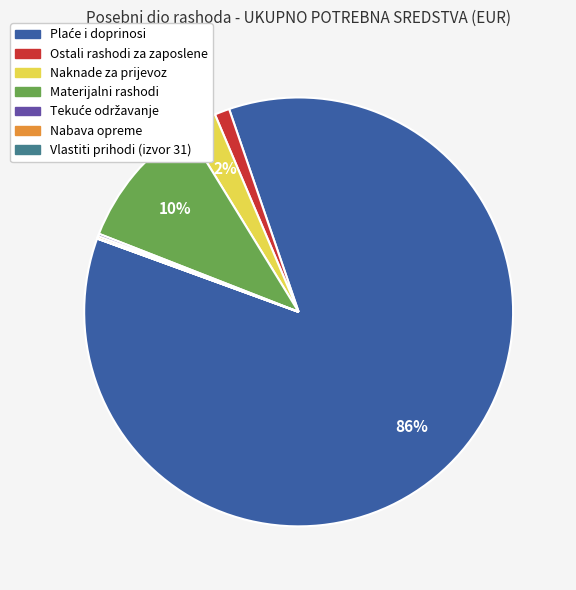

To the nearest percent, what is the average slice percentage?

14%